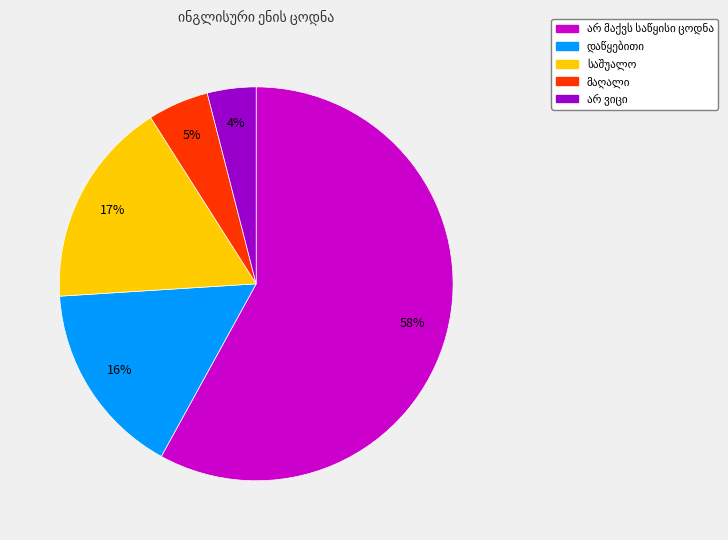

To the nearest percent, what is the average slice percentage?

20%